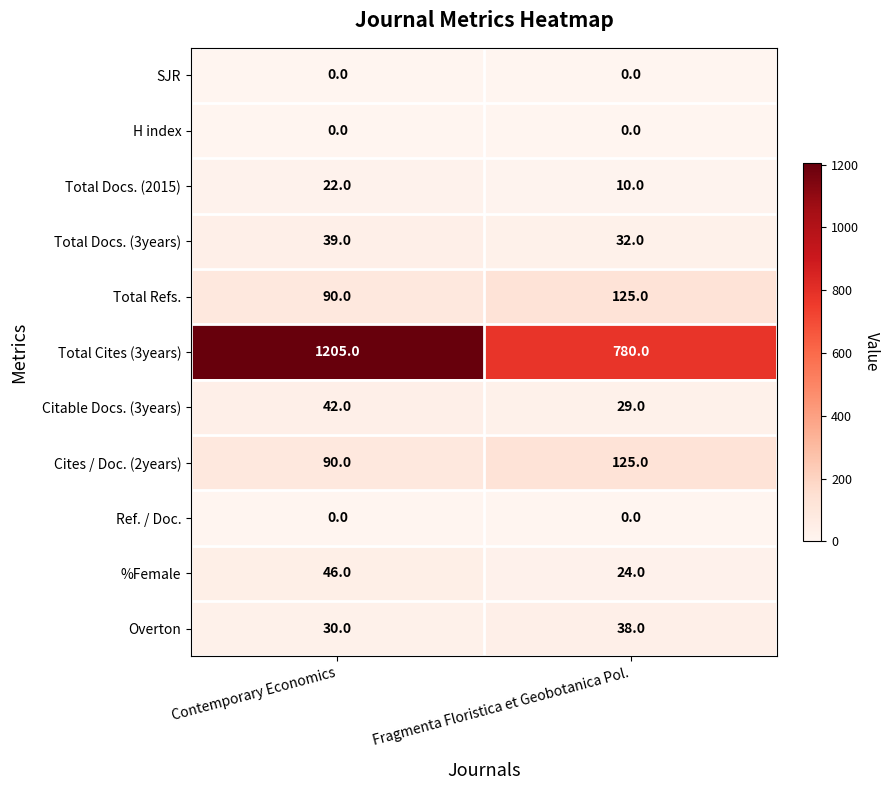

What value does the Total Docs. (2015) series have at Contemporary Economics, to the nearest 10?

20